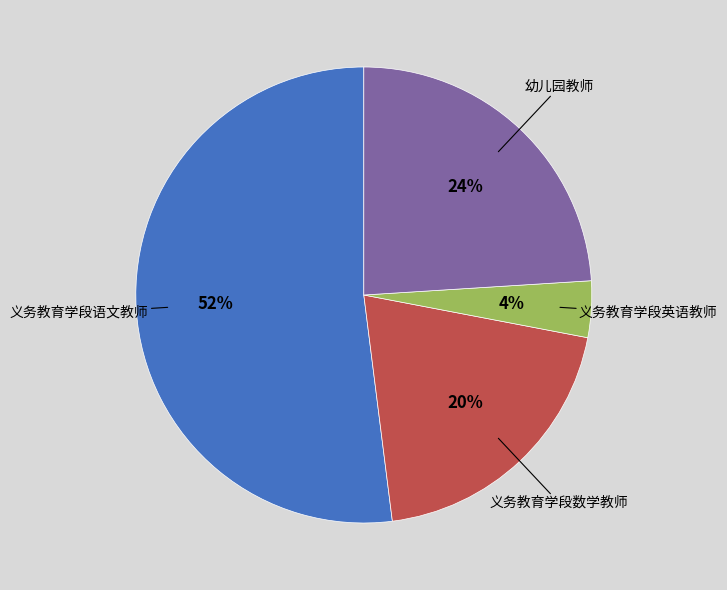

Is there any slice that represents more than half of the pie?

Yes